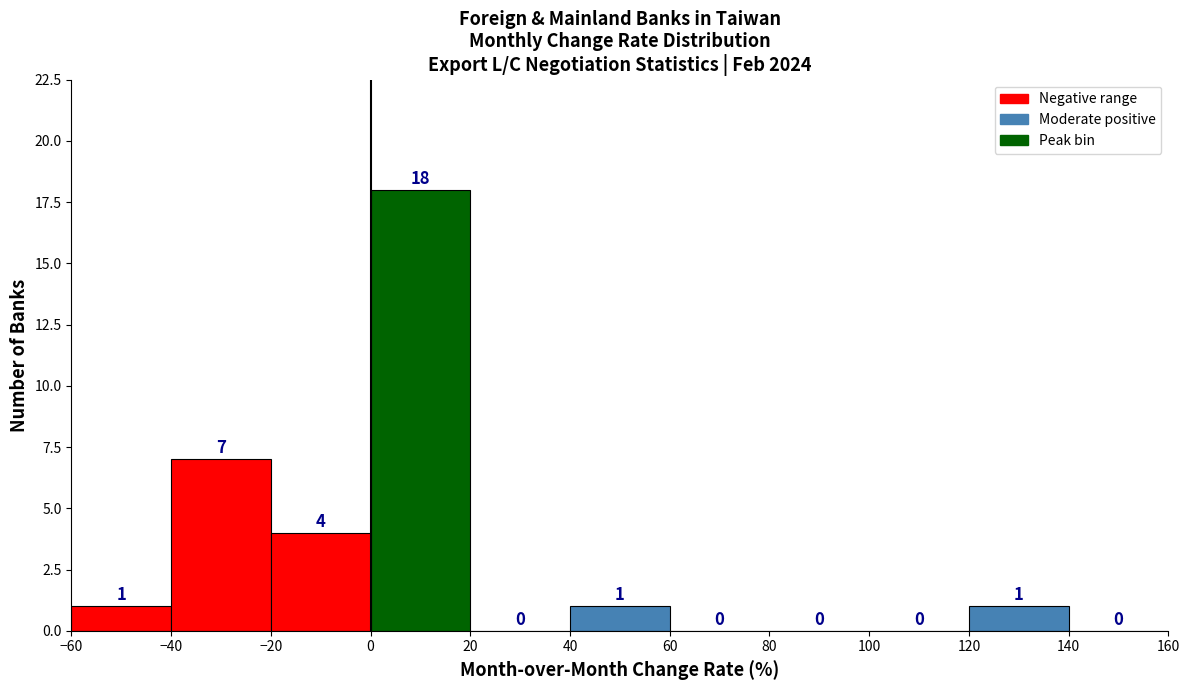

Reading left to right, list every bar in this chart as the range it spans on the x-axis followed by its height.

-60 to -40: 1
-40 to -20: 7
-20 to 0: 4
0 to 20: 18
20 to 40: 0
40 to 60: 1
60 to 80: 0
80 to 100: 0
100 to 120: 0
120 to 140: 1
140 to 160: 0